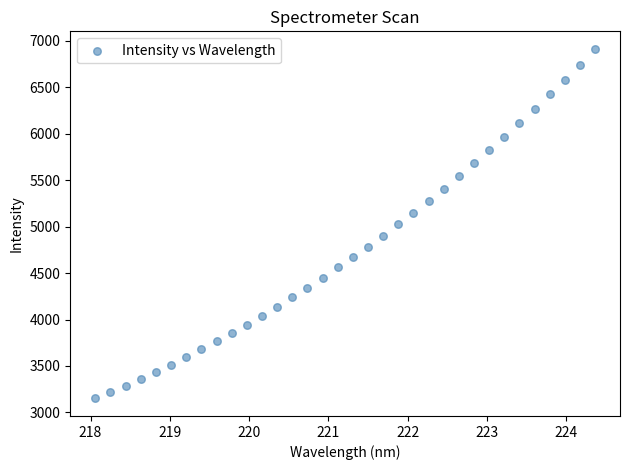

What is the range of X values (max minus min)?

6.3